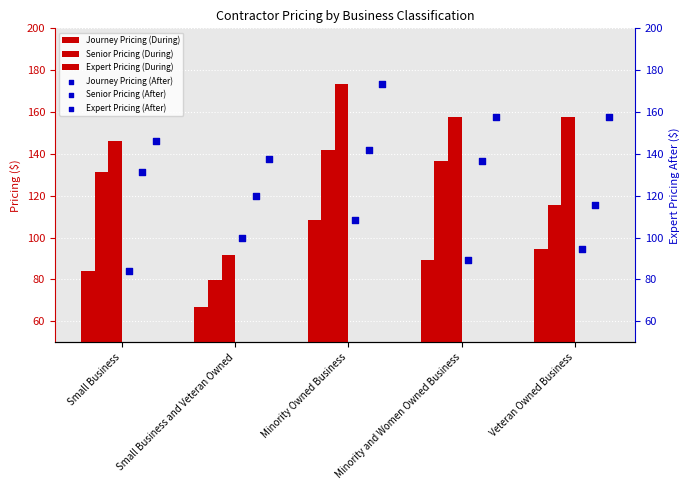

Which series has the largest total across all categories?

Expert Pricing (After)